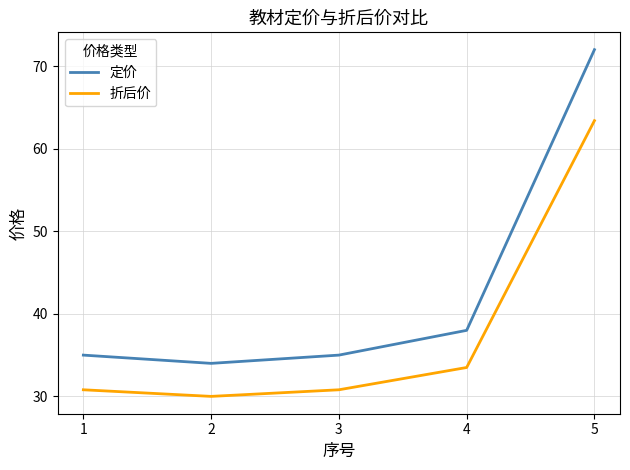

Does the chart have visible grid lines?

Yes